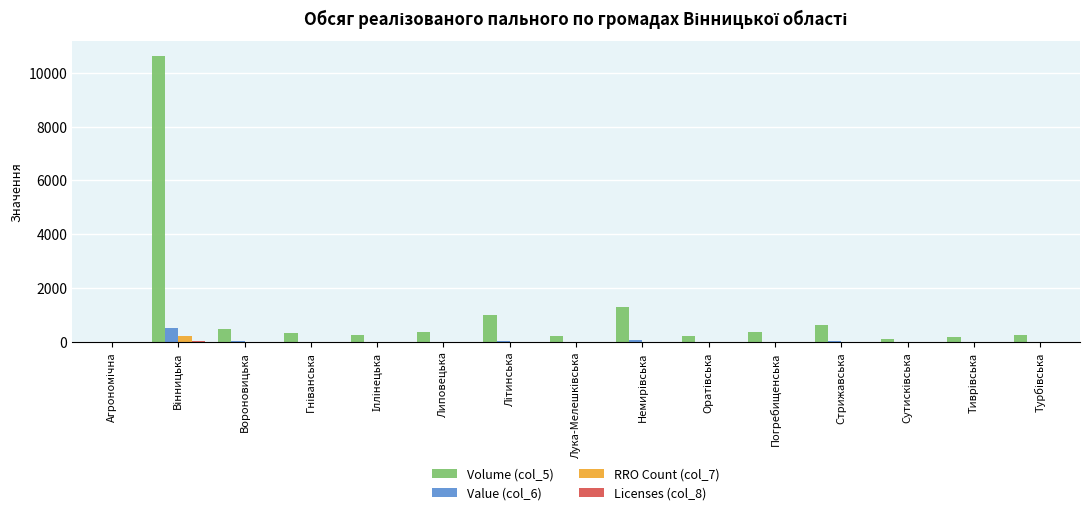

Which series has the largest total across all categories?

Volume (col_5)